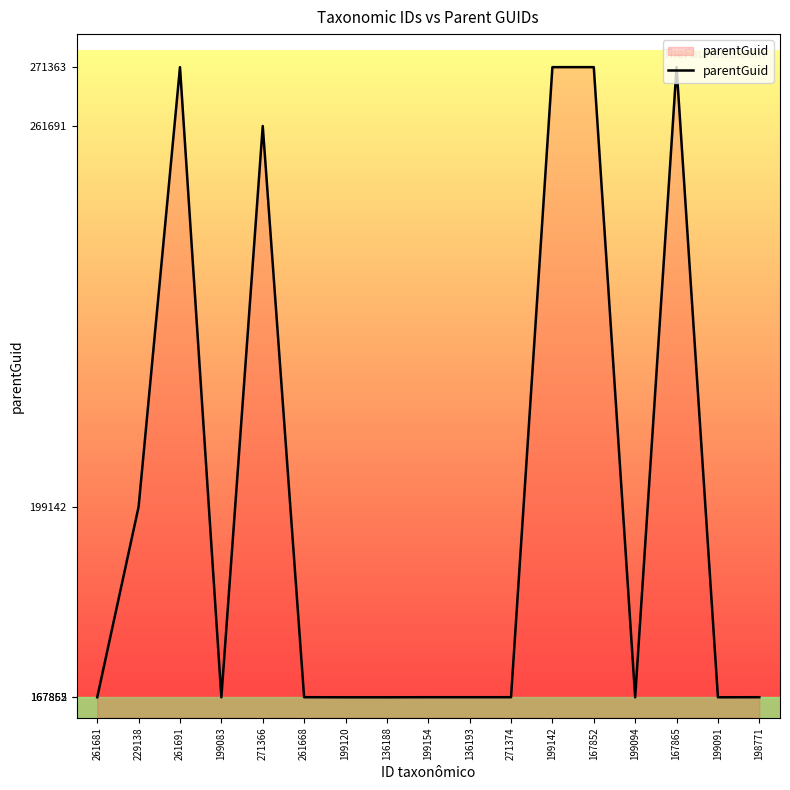

What position from the left is 136188?

8